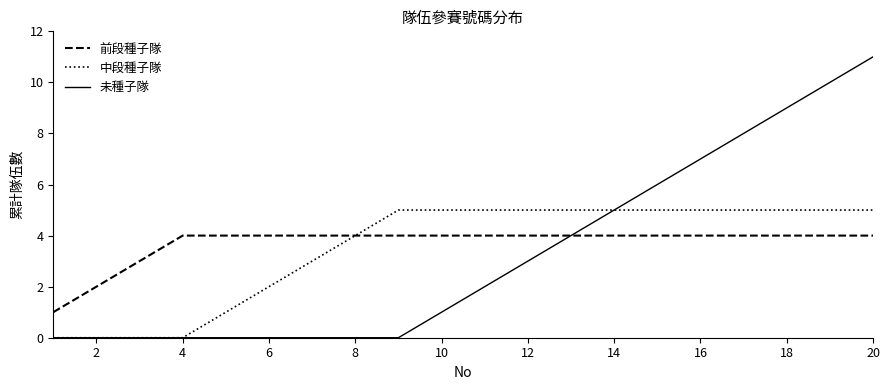

Is this an area chart (filled region under the line)?

No